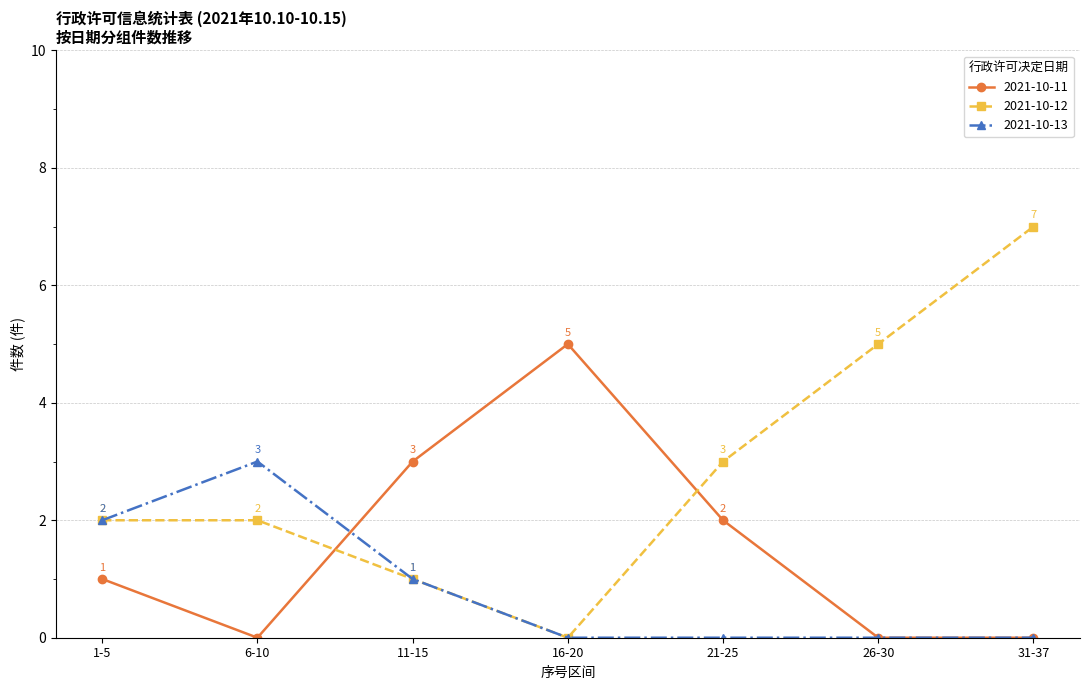

True or false: 2021-10-12 and 2021-10-11 intersect in this chart.

True